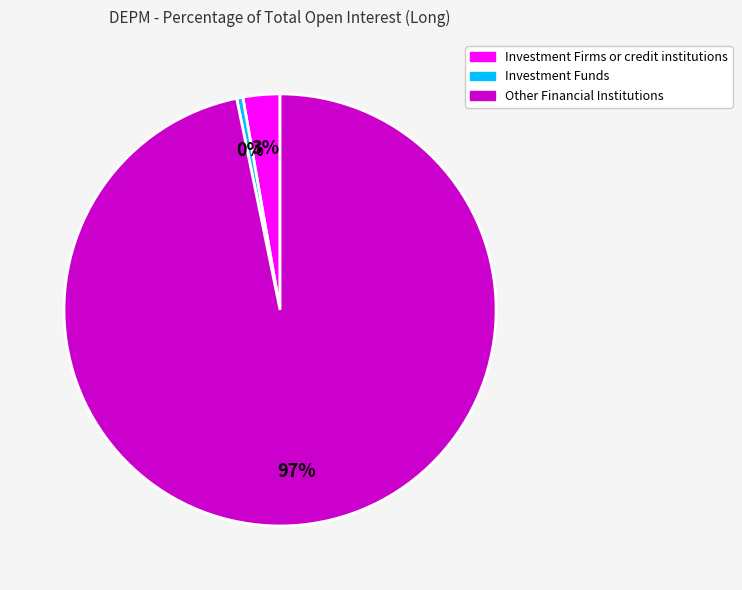

To the nearest percent, what is the combined percentage of Other Financial Institutions and Investment Firms or credit institutions?

100%